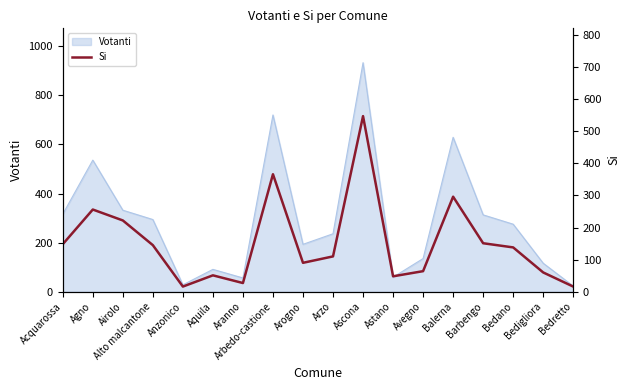

True or false: there are more than 2 points higher than both neighbors.

True